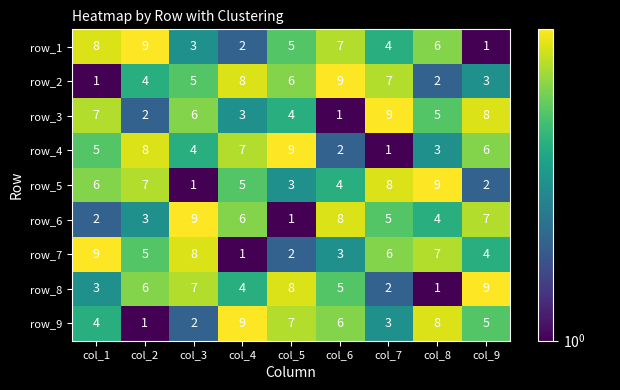

What is the total value across all series at col_7?

45